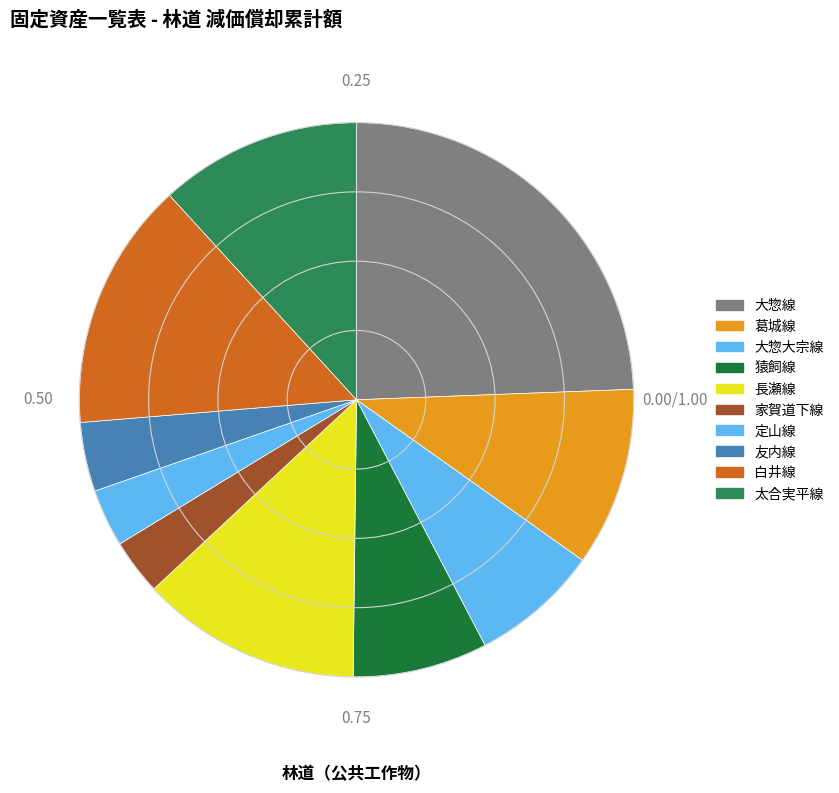

Does 猿飼線 represent more than half of the total?

No